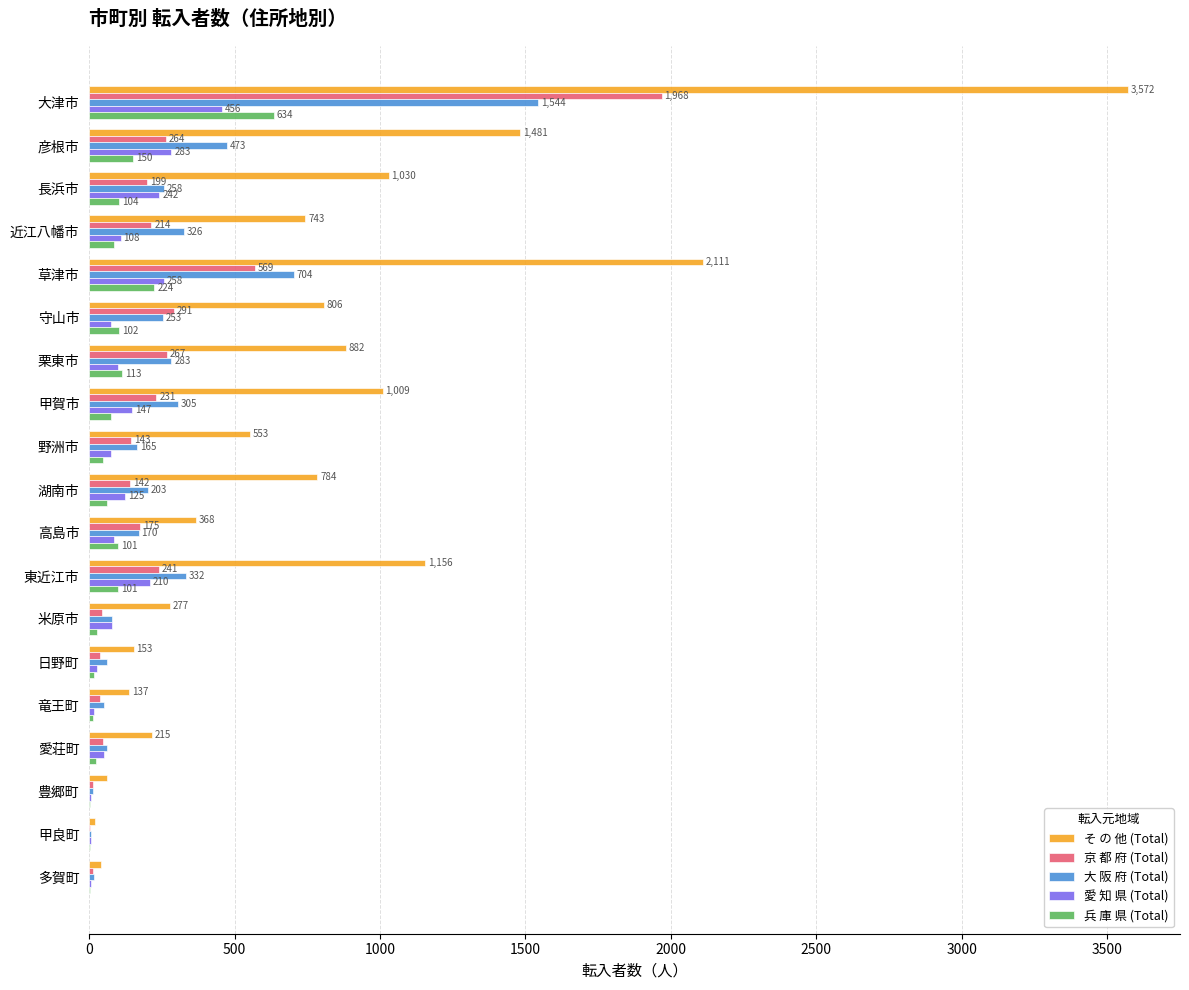

The そ の 他 (Total) series shows 806 at 守山市. True or false?

True